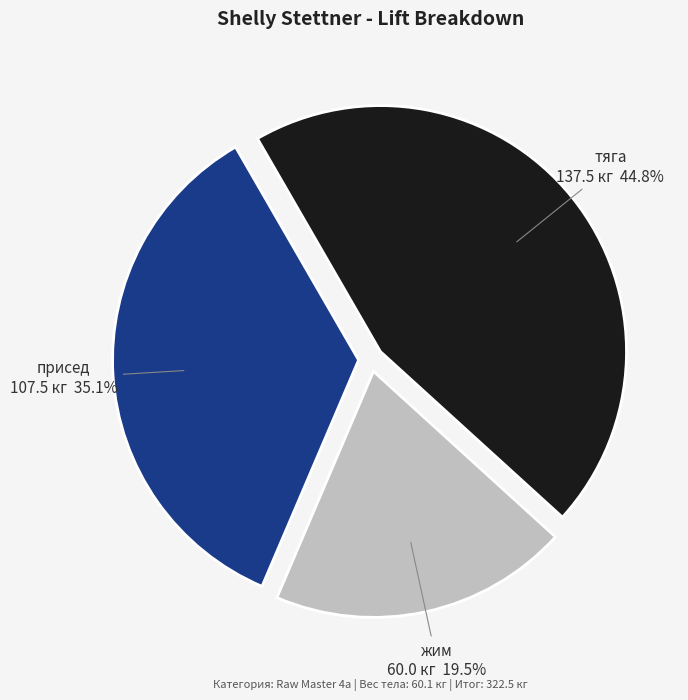

How many segments does this pie chart have?

3